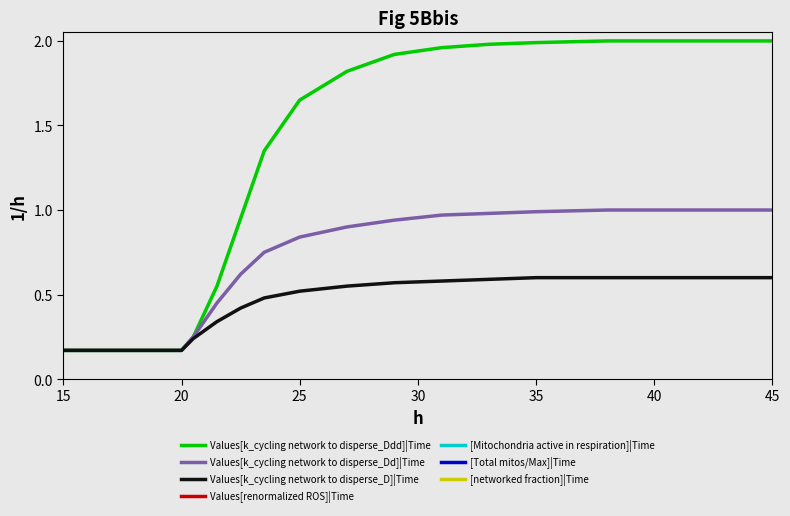

Which series has the largest total across all categories?

Values[k_cycling network to disperse_Ddd]|Time